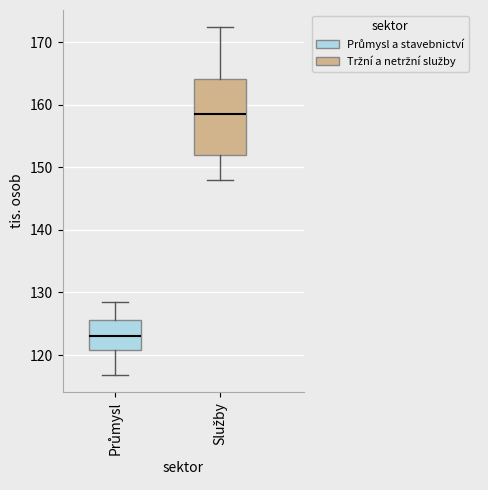

Which box has the lowest median line?

Průmysl